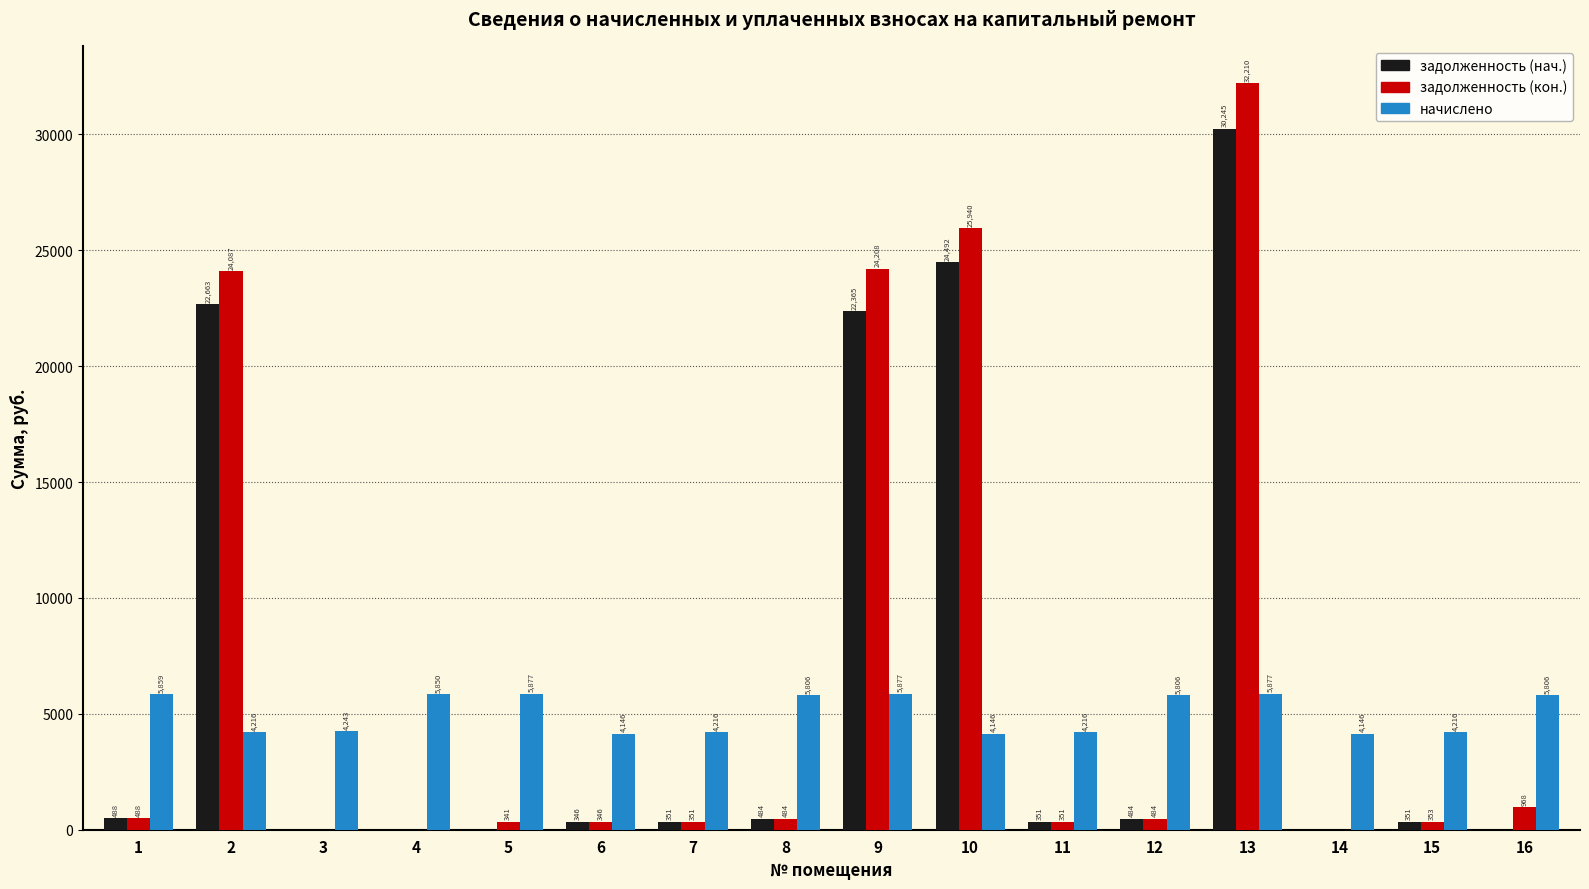

Is it true that начислено equals 5876.5 at 9?

True